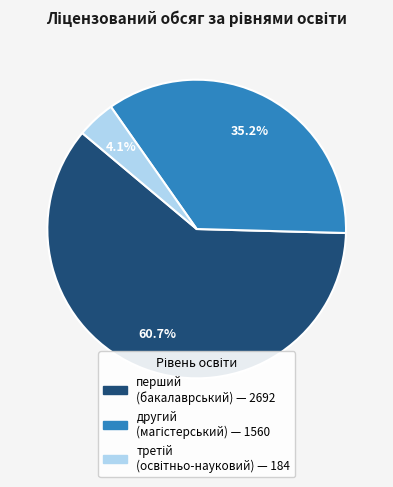

Is there any slice that represents more than half of the pie?

Yes